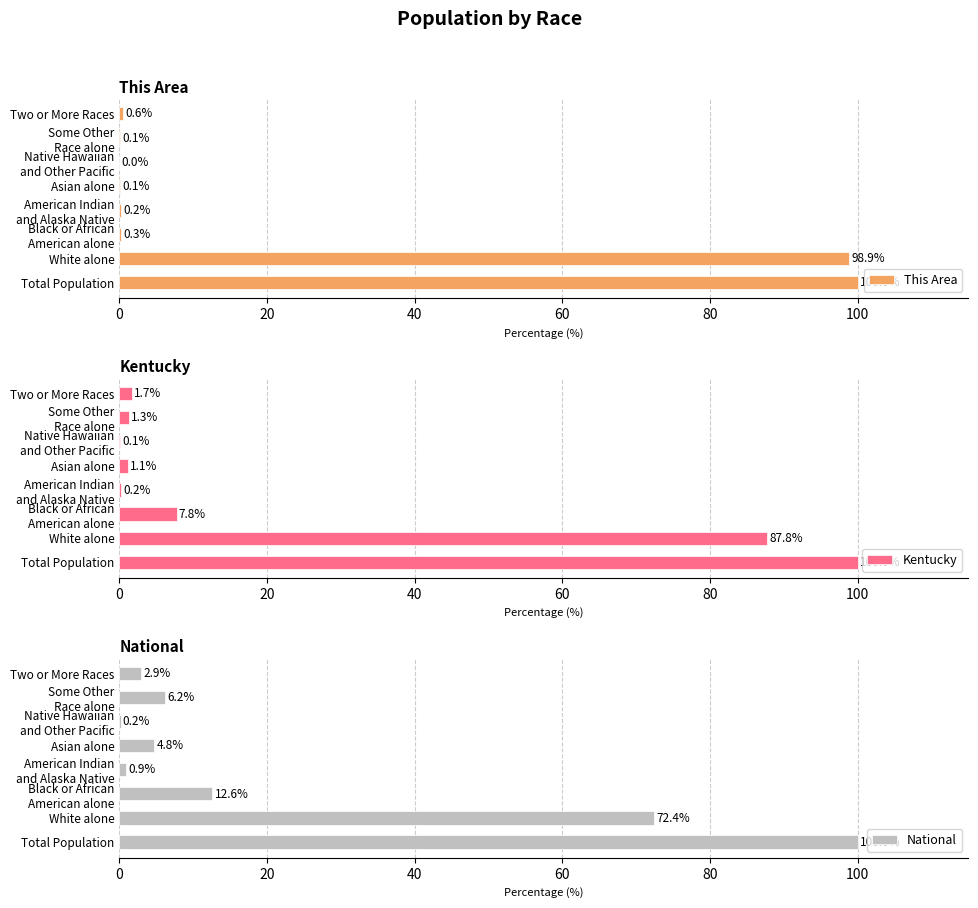

What is the average value of the National series?

25.0